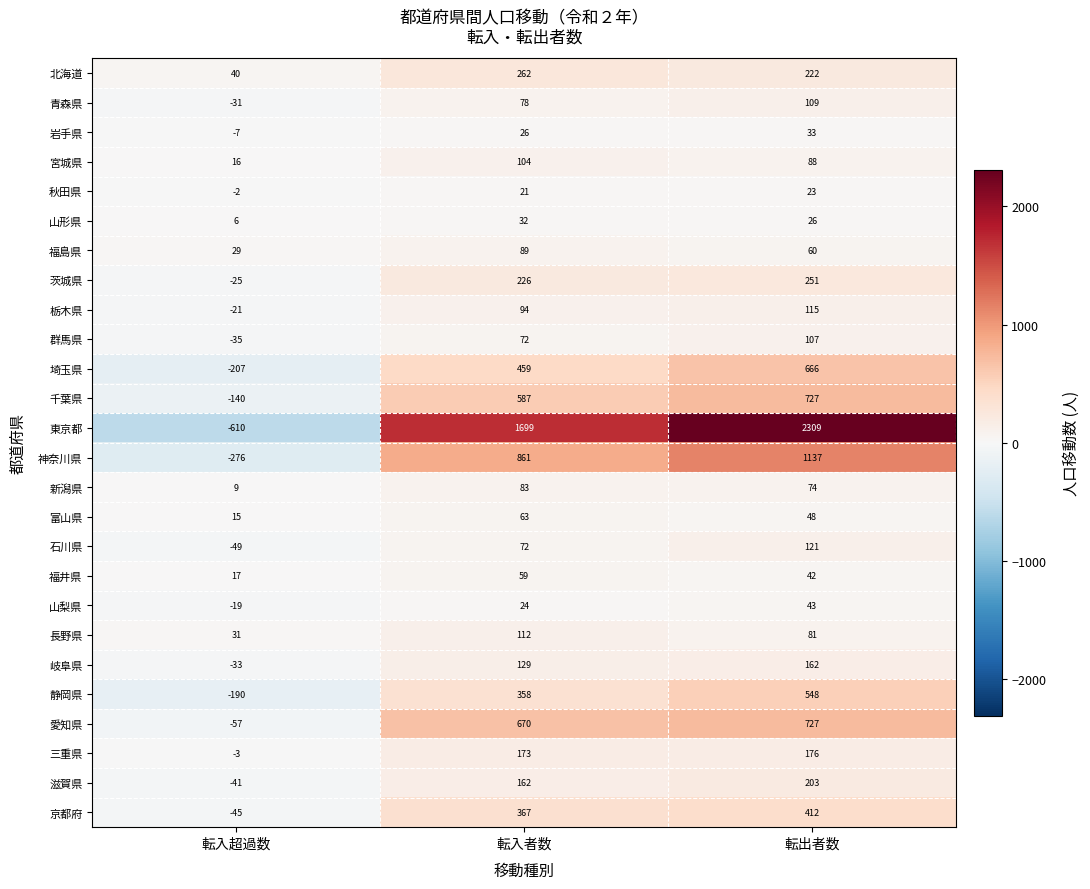

What is the difference between the highest and lowest values at 転入者数?

1678